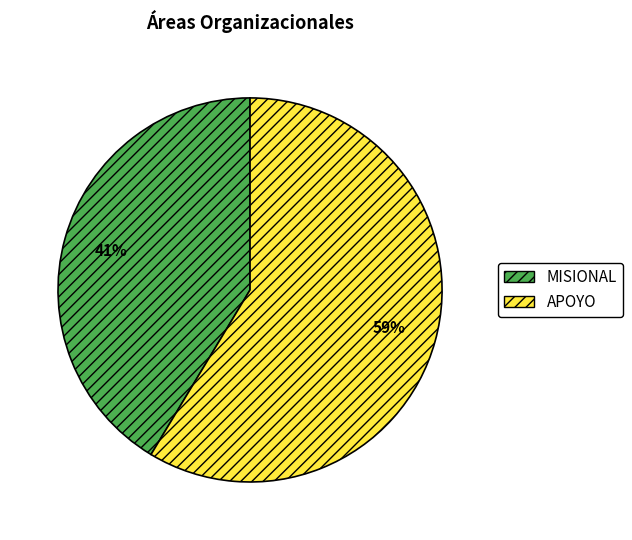

To the nearest percent, what is the combined percentage of MISIONAL and APOYO?

100%